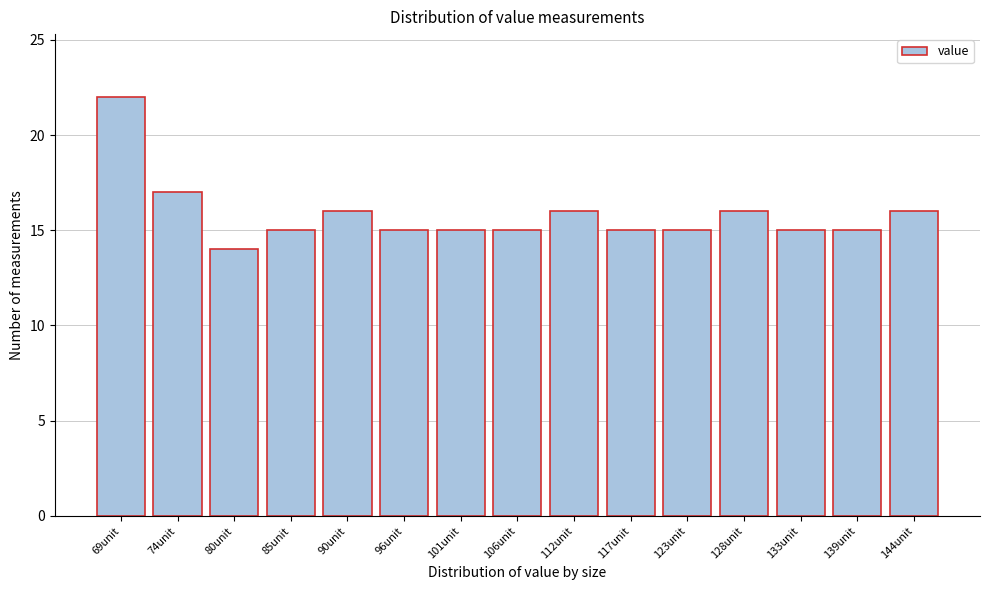

Reading left to right, list all the values displayed in this chart.

69unit=22	74unit=17	80unit=14	85unit=15	90unit=16	96unit=15	101unit=15	106unit=15	112unit=16	117unit=15	123unit=15	128unit=16	133unit=15	139unit=15	144unit=16